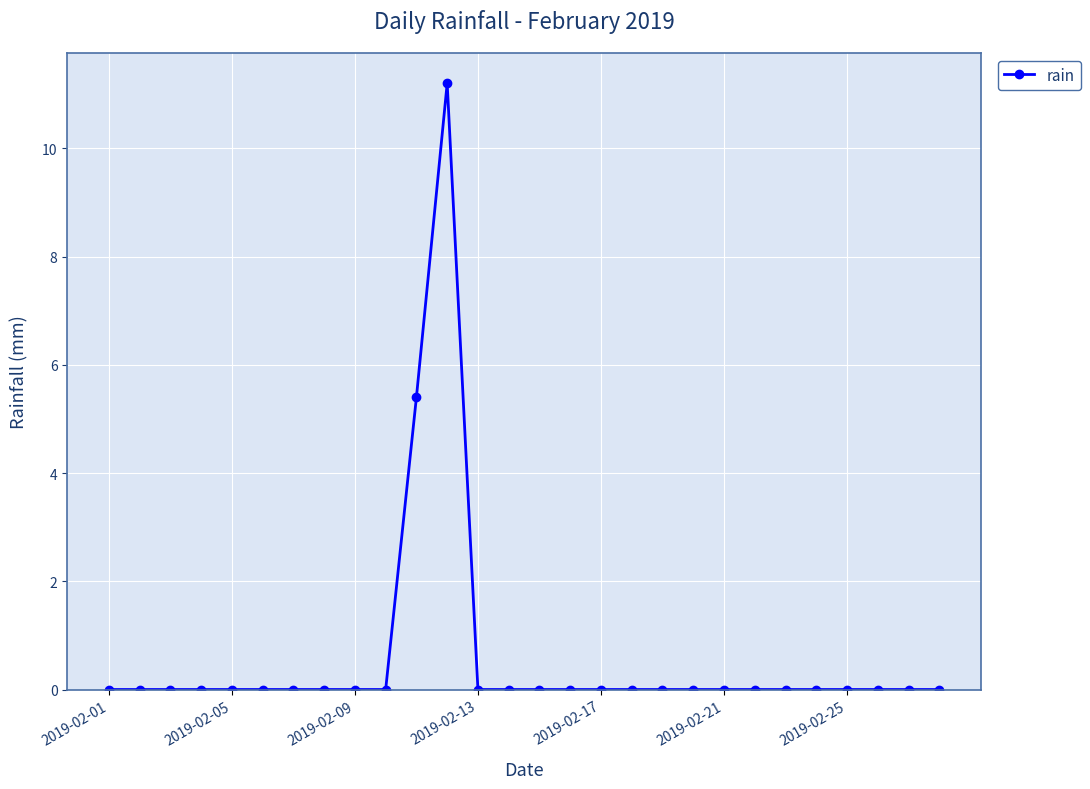

How many data points does each series have?

28